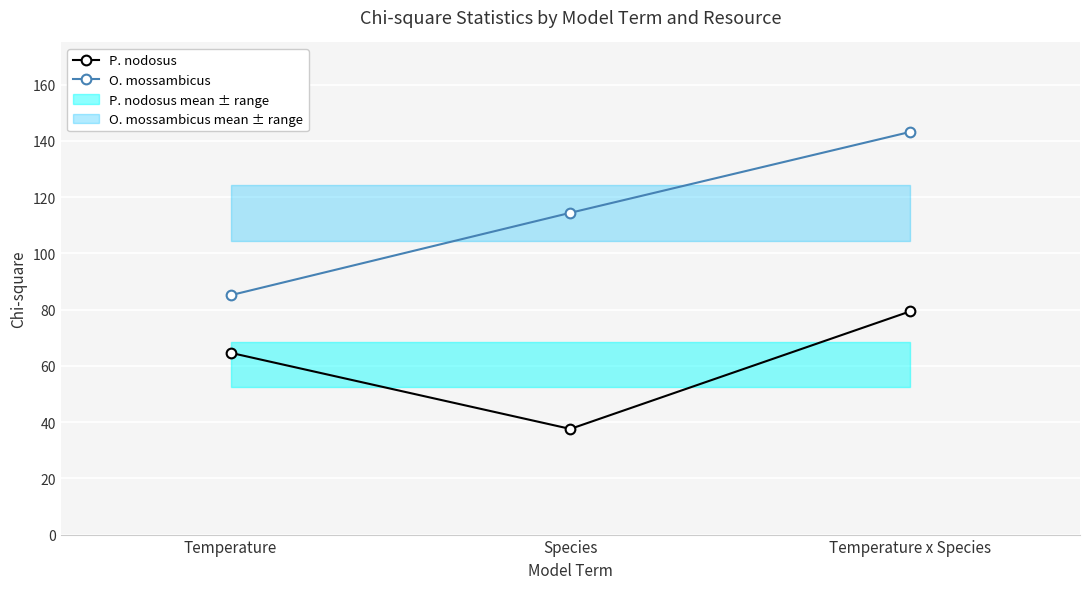

Is it true that P. nodosus equals 79.4 at Temperature x Species?

True